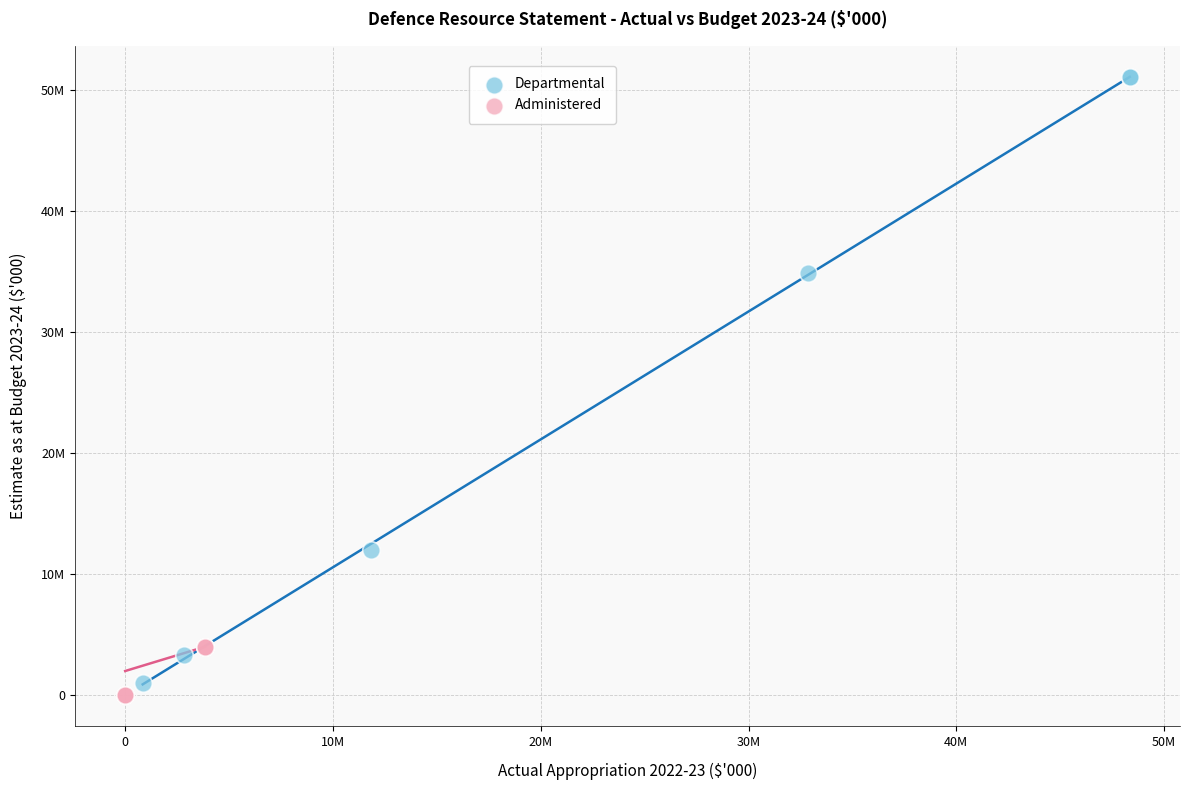

Which series has the widest spread of Y values?

Departmental